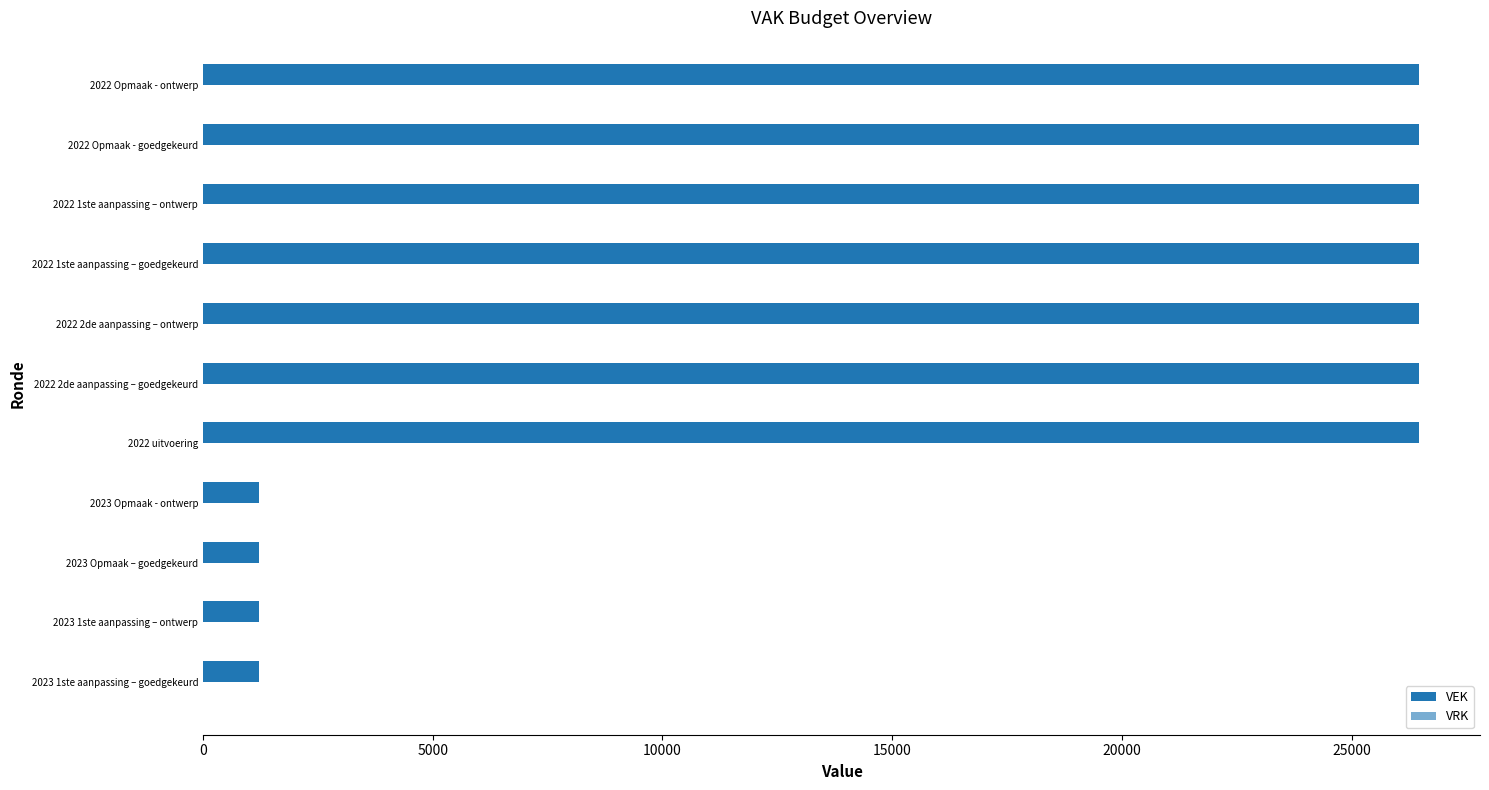

How many series are shown in this chart?

1